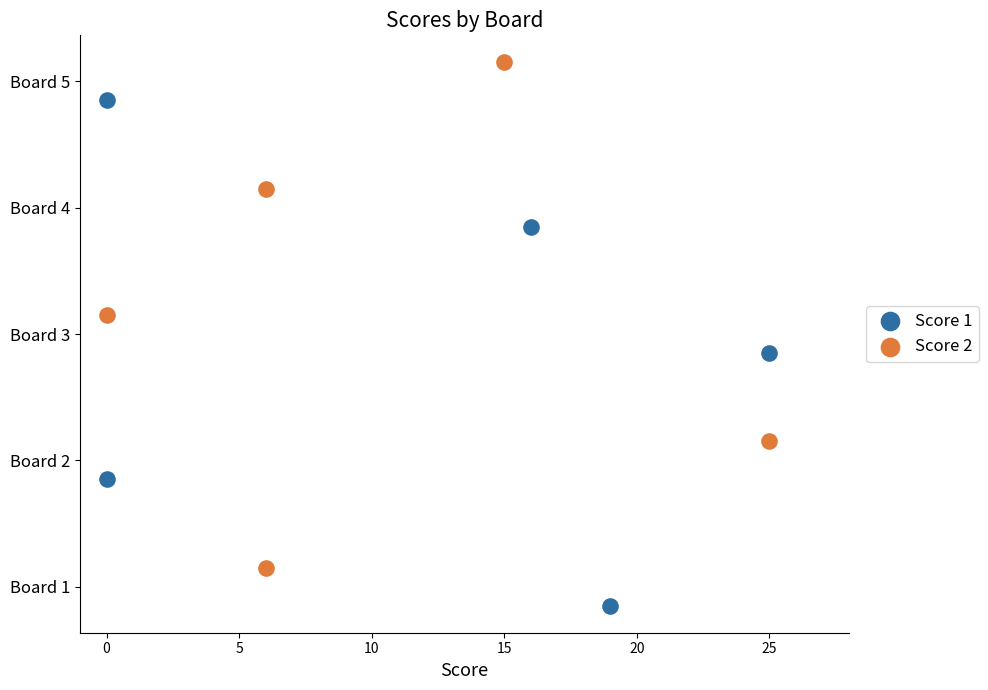

What are all the series names shown in the legend?

Score 1, Score 2